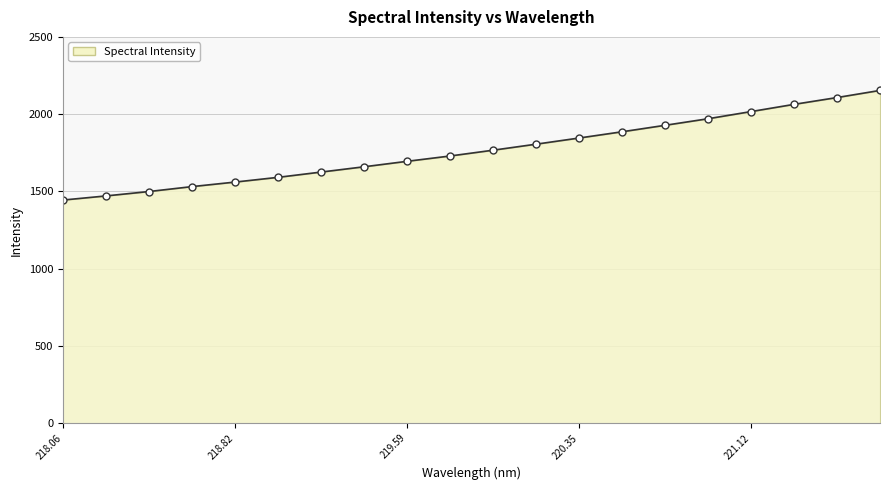

What is the value of the 13th point from the left?

1845.4